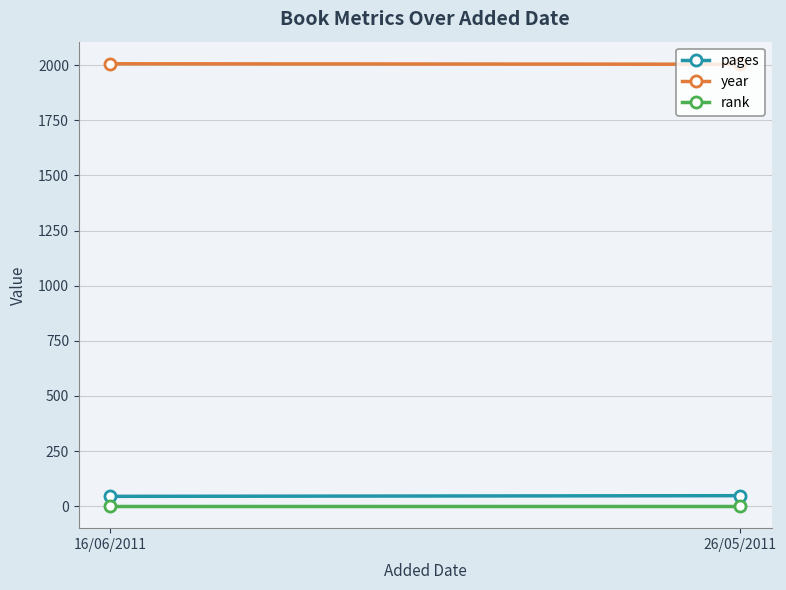

Is this an area chart (filled region under the line)?

No